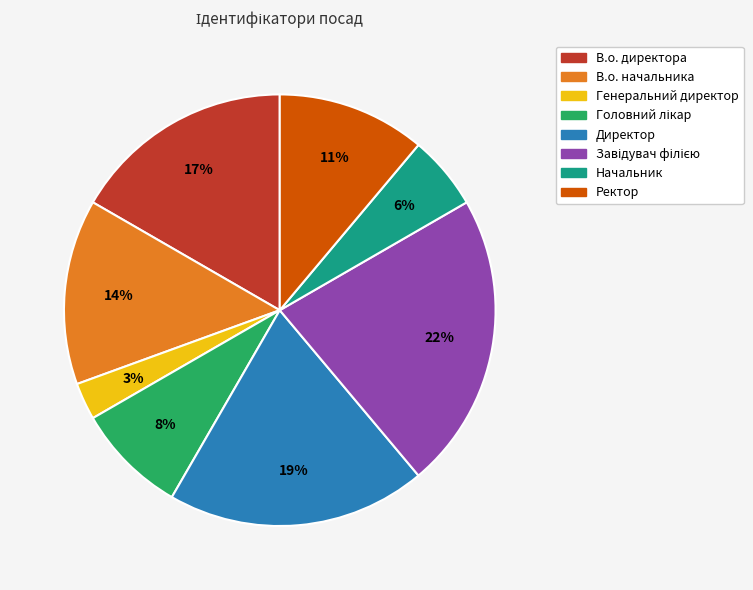

To the nearest percent, what percentage of the pie is Генеральний директор?

3%